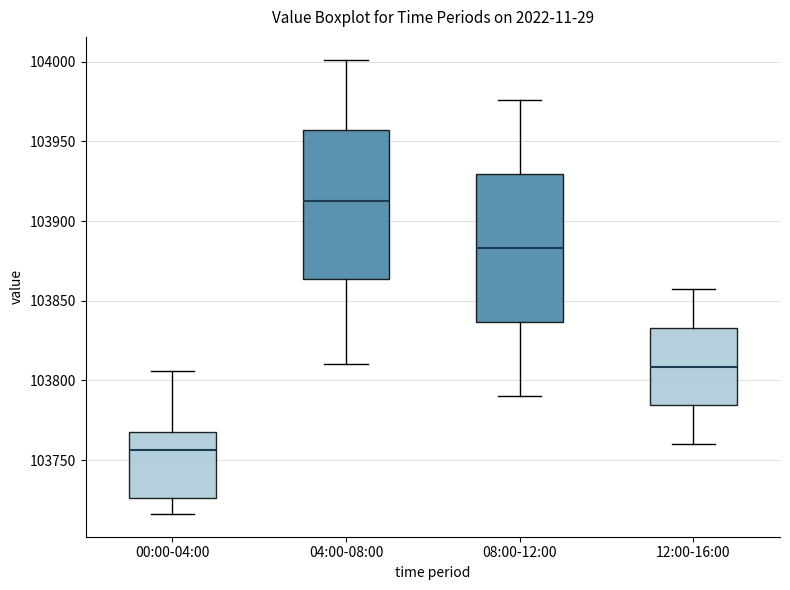

Which box's median line is the highest?

04:00-08:00